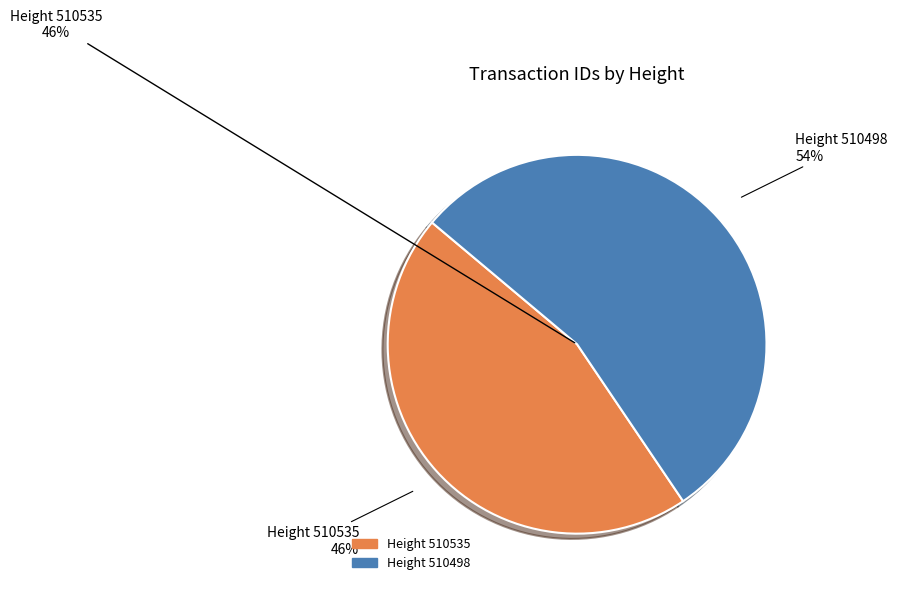

Which category has the biggest portion of the pie?

510498